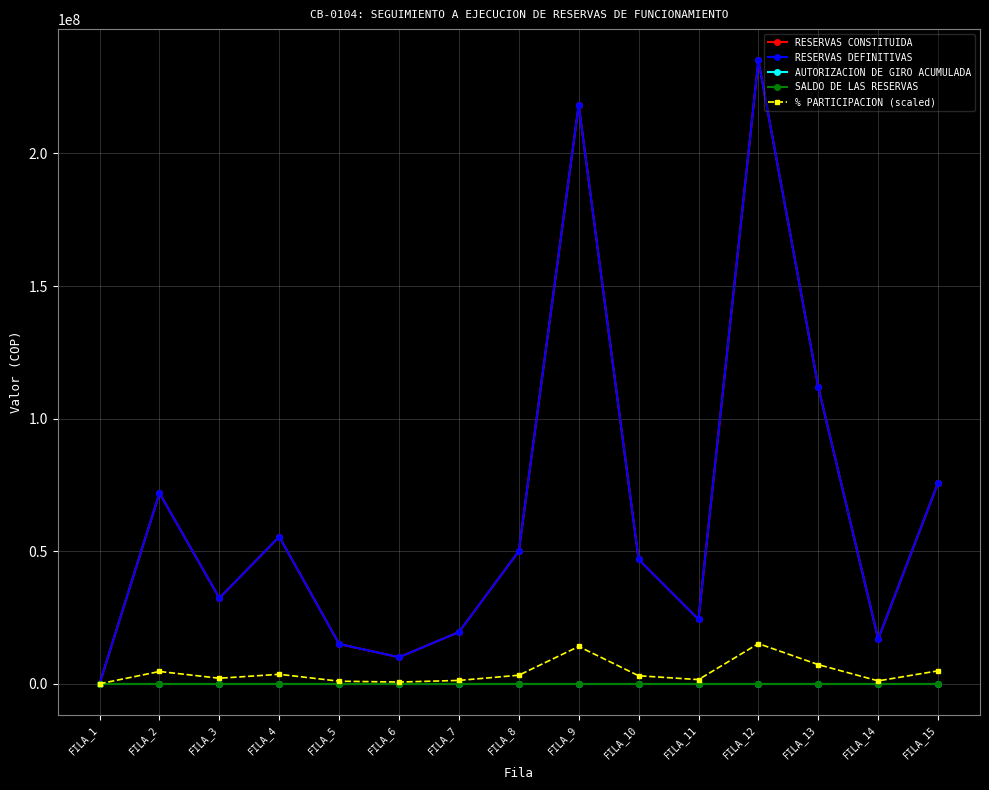

Rank the series by their maximum value, from lowest to highest.

AUTORIZACION DE GIRO ACUMULADA, SALDO DE LAS RESERVAS, % PARTICIPACION (scaled), RESERVAS CONSTITUIDA, RESERVAS DEFINITIVAS